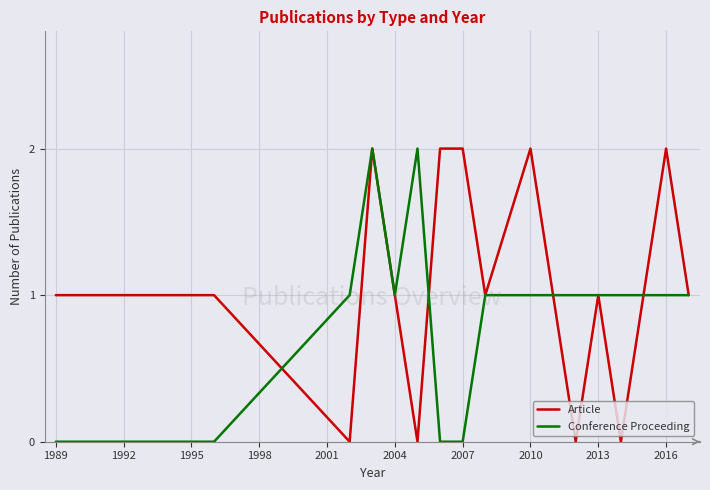

List the series in order of their overall mean, lowest first.

Conference Proceeding, Article